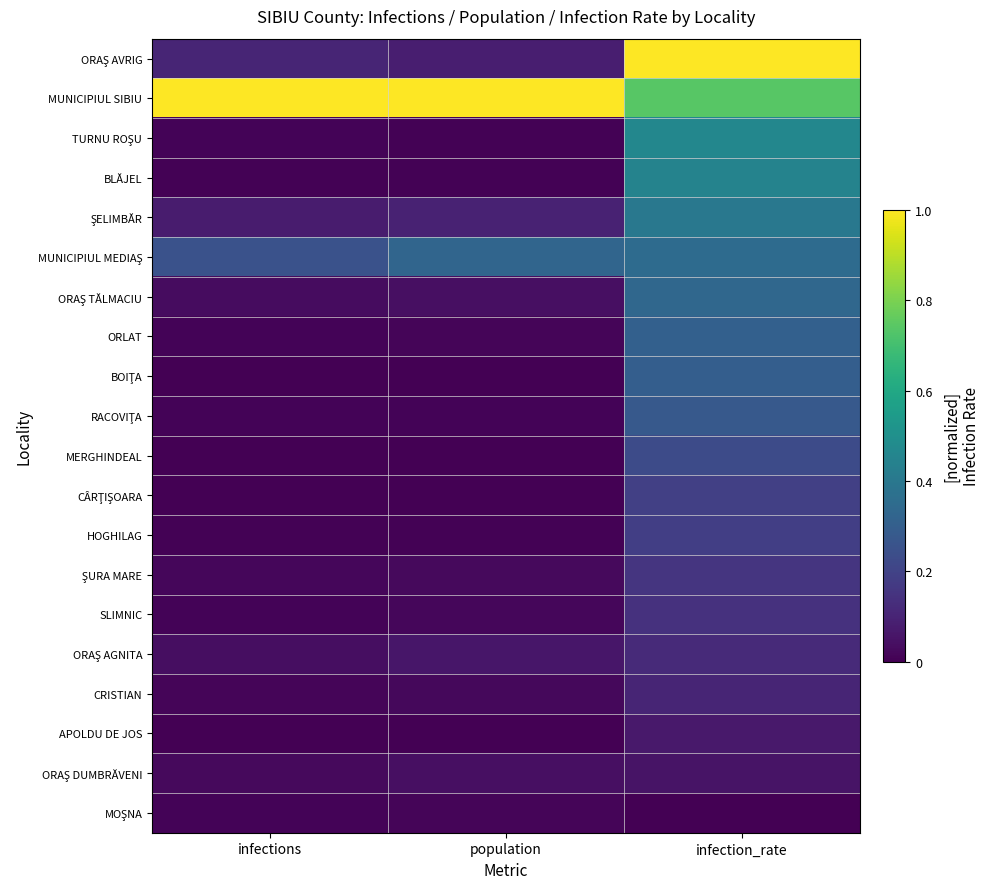

Rank the series by their maximum value, from highest to lowest.

ORAŞ AVRIG, MUNICIPIUL SIBIU, TURNU ROŞU, BLĂJEL, ŞELIMBĂR, MUNICIPIUL MEDIAŞ, ORAŞ TĂLMACIU, ORLAT, BOIŢA, RACOVIŢA, MERGHINDEAL, CÂRŢIŞOARA, HOGHILAG, ŞURA MARE, SLIMNIC, ORAŞ AGNITA, CRISTIAN, APOLDU DE JOS, ORAŞ DUMBRĂVENI, MOŞNA